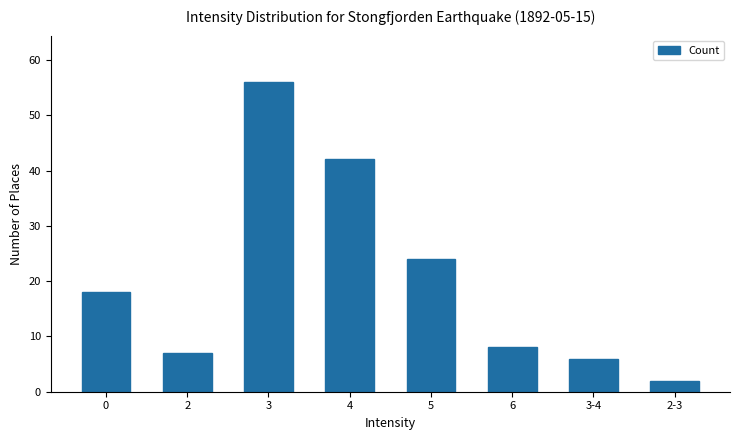

What is the minimum value shown in the chart?

2